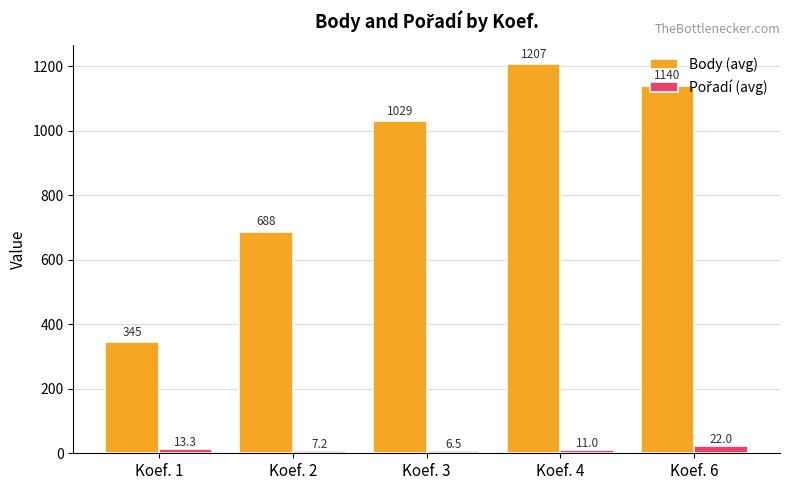

Which category has the highest value in the Body (avg) series?

Koef. 4